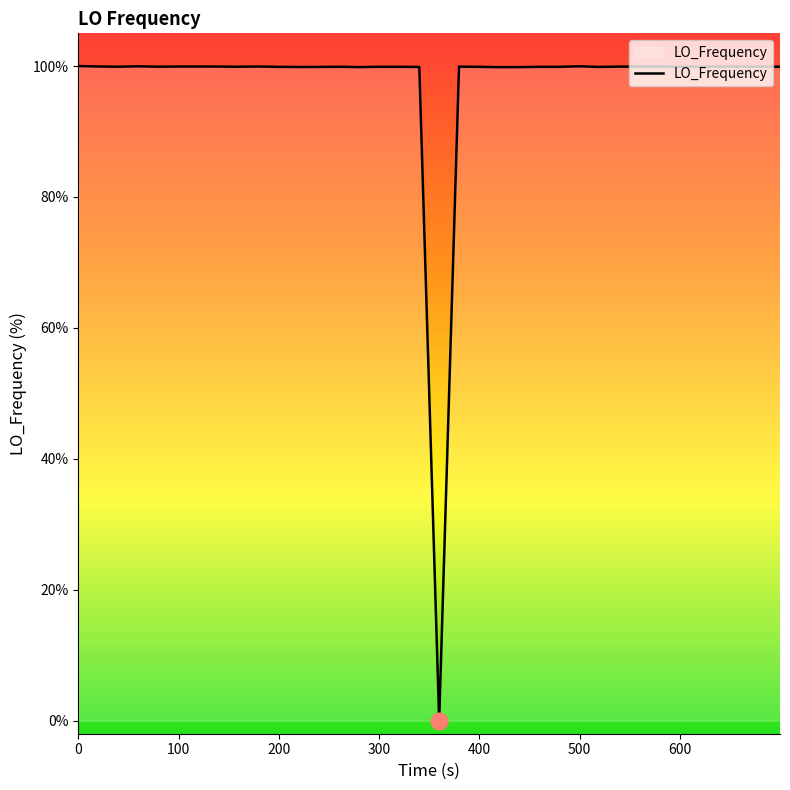

How many positive values are there?

39